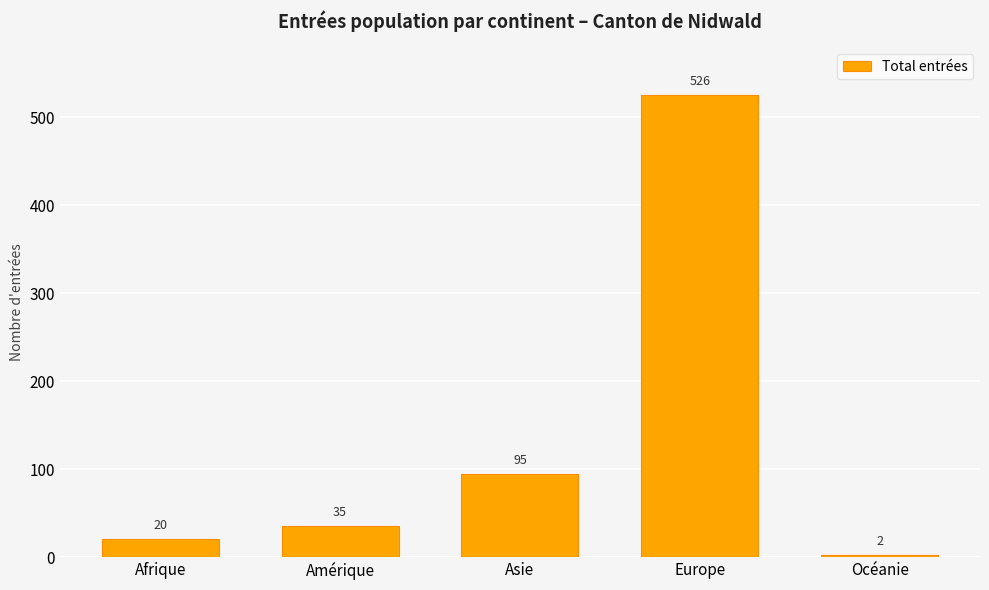

The chart shows a value of 35 at Amérique. True or false?

True